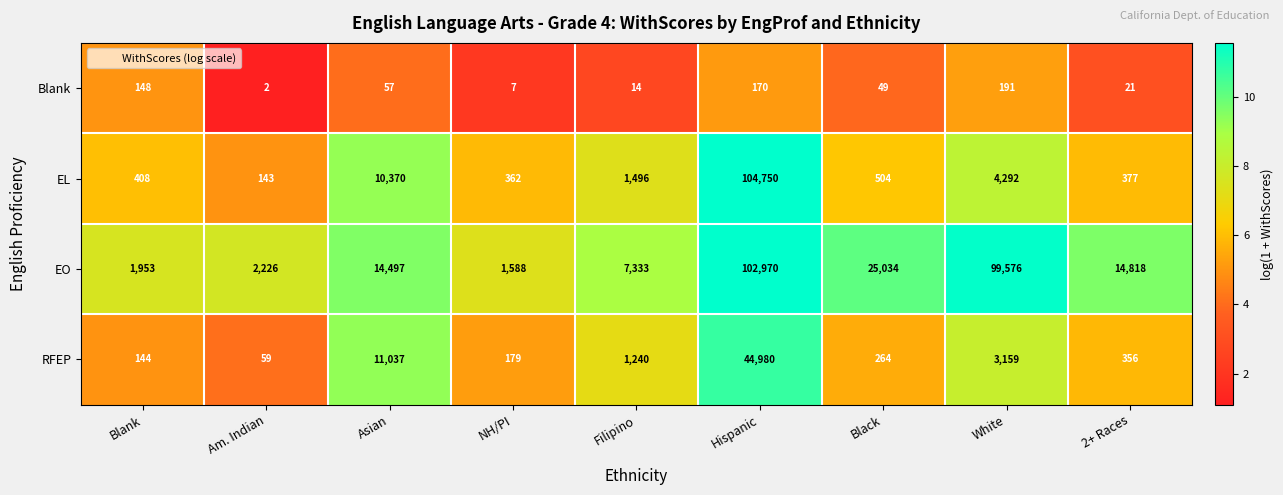

At which category does the chart reach its minimum across all series?

Am. Indian